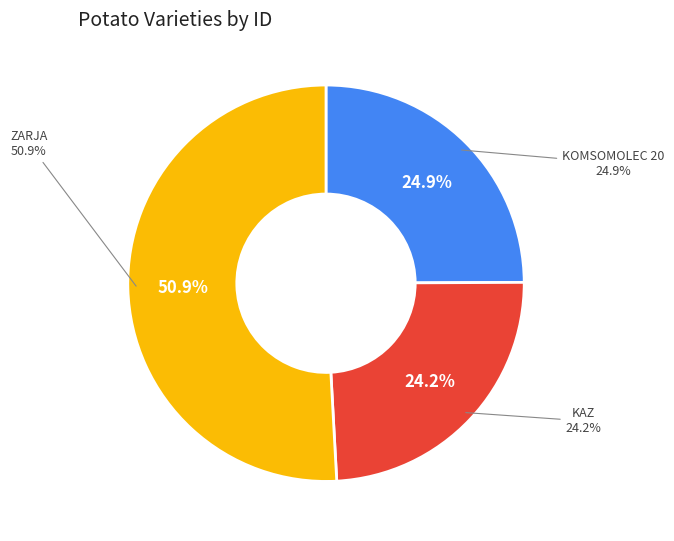

How many segments does this pie chart have?

3